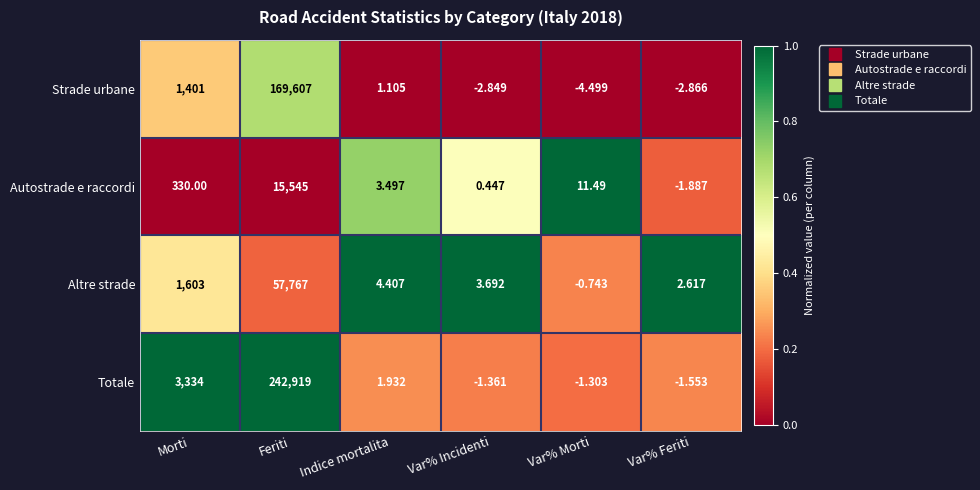

Where is Strade urbane nearest to the value 84801?

Morti